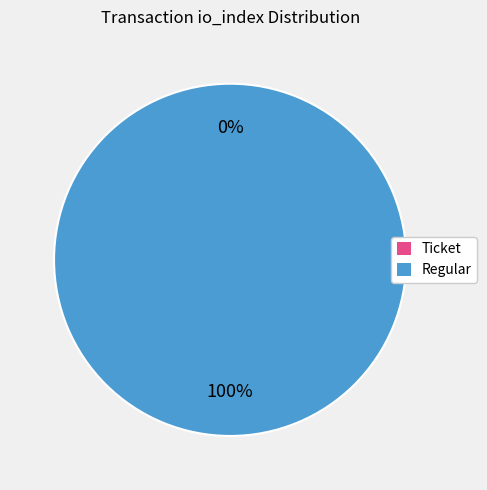

Is the sum of Regular (io_index=15) and Ticket (io_index=0) greater than half?

Yes